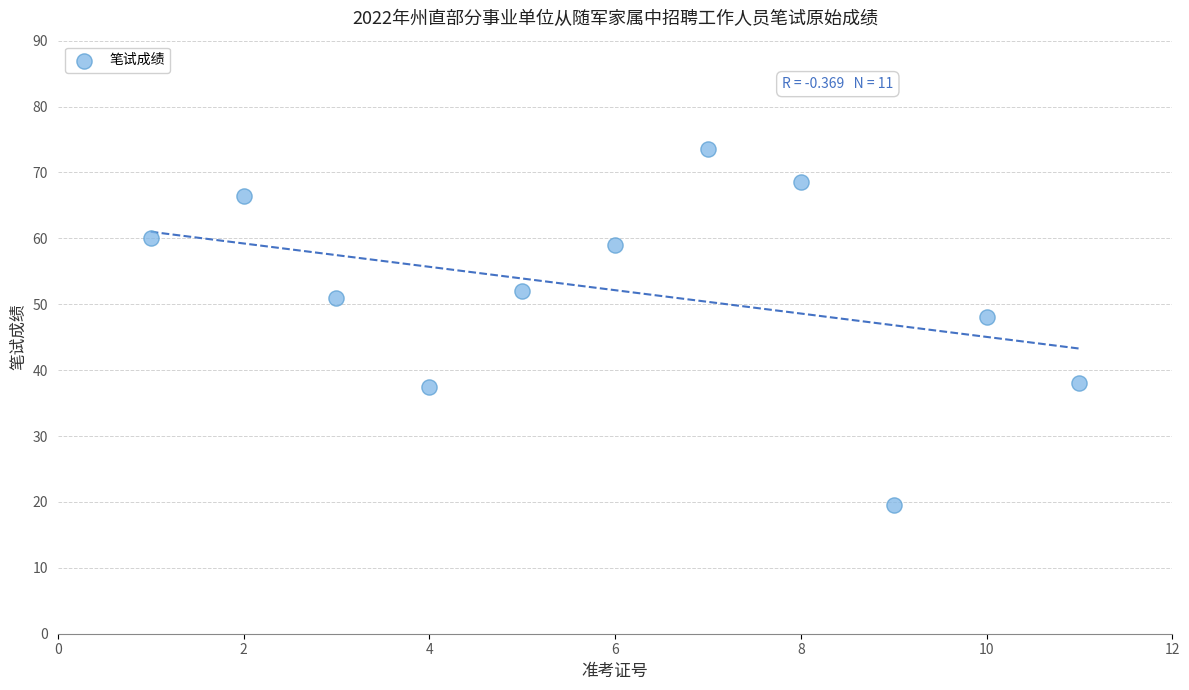

What Y value in the scatter plot is closest to 46?

48.0